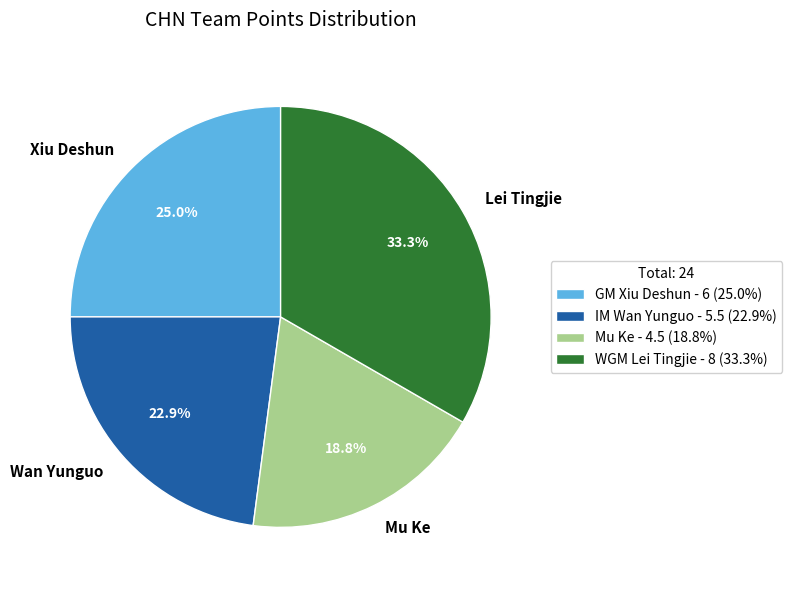

What percentage is the IM Wan Yunguo slice, to the nearest percent?

23%